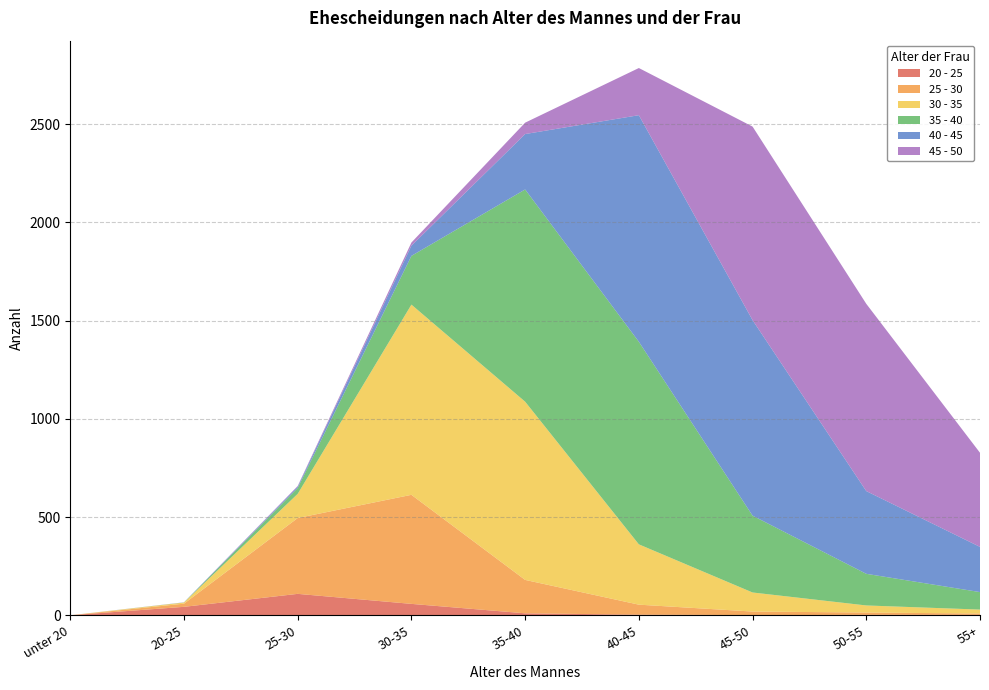

Reading left to right, transcribe all the data shown in this chart.

20 - 25: unter 20=0	20-25=43	25-30=109	30-35=58	35-40=10	40-45=3	45-50=1	50-55=2	55+=2
25 - 30: unter 20=0	20-25=16	25-30=386	30-35=555	35-40=170	40-45=51	45-50=18	50-55=12	55+=7
30 - 35: unter 20=0	20-25=6	25-30=123	30-35=968	35-40=907	40-45=307	45-50=97	50-55=36	55+=20
35 - 40: unter 20=0	20-25=0	25-30=30	30-35=248	35-40=1080	40-45=1031	45-50=391	50-55=161	55+=89
40 - 45: unter 20=0	20-25=1	25-30=6	30-35=52	35-40=282	40-45=1153	45-50=995	50-55=421	55+=230
45 - 50: unter 20=0	20-25=0	25-30=4	30-35=16	35-40=58	40-45=240	45-50=985	50-55=953	55+=479